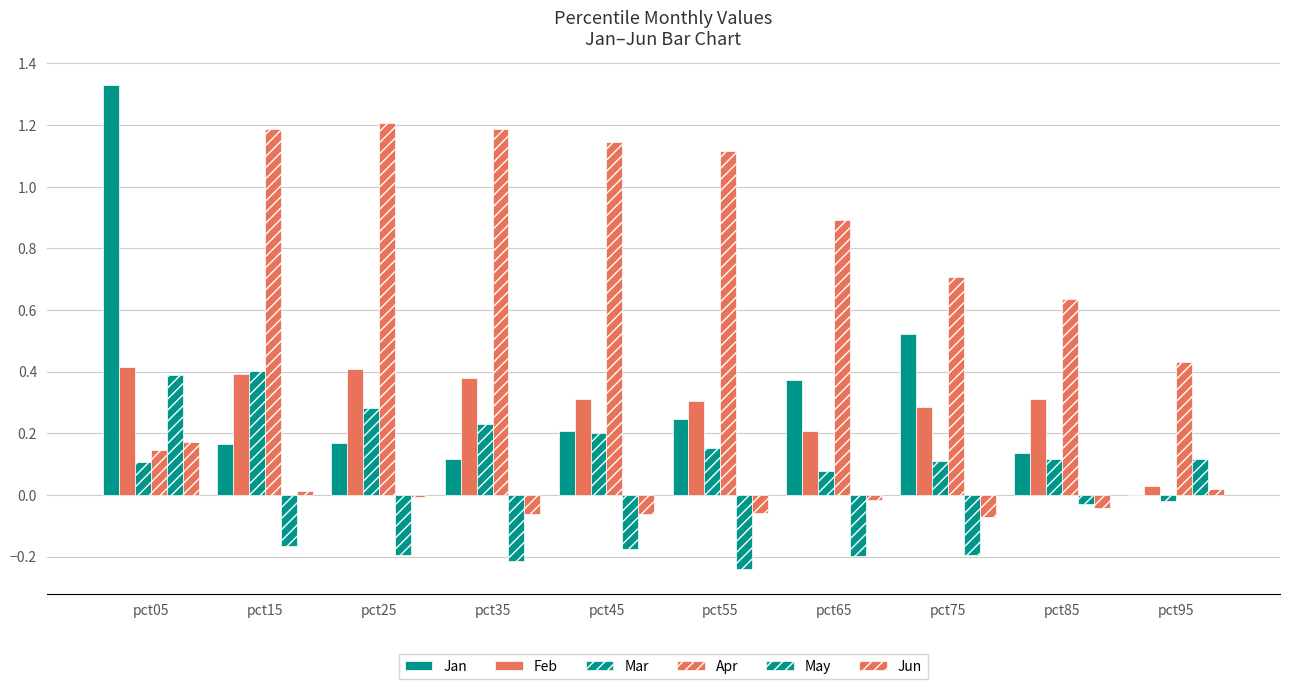

Reading right to left, extract all data points from this chart.

Jan: pct95=0.0	pct85=0.1	pct75=0.5	pct65=0.4	pct55=0.2	pct45=0.2	pct35=0.1	pct25=0.2	pct15=0.2	pct05=1.3
Feb: pct95=0.0	pct85=0.3	pct75=0.3	pct65=0.2	pct55=0.3	pct45=0.3	pct35=0.4	pct25=0.4	pct15=0.4	pct05=0.4
Mar: pct95=-0.0	pct85=0.1	pct75=0.1	pct65=0.1	pct55=0.2	pct45=0.2	pct35=0.2	pct25=0.3	pct15=0.4	pct05=0.1
Apr: pct95=0.4	pct85=0.6	pct75=0.7	pct65=0.9	pct55=1.1	pct45=1.1	pct35=1.2	pct25=1.2	pct15=1.2	pct05=0.1
May: pct95=0.1	pct85=-0.0	pct75=-0.2	pct65=-0.2	pct55=-0.2	pct45=-0.2	pct35=-0.2	pct25=-0.2	pct15=-0.2	pct05=0.4
Jun: pct95=0.0	pct85=-0.0	pct75=-0.1	pct65=-0.0	pct55=-0.1	pct45=-0.1	pct35=-0.1	pct25=-0.0	pct15=0.0	pct05=0.2